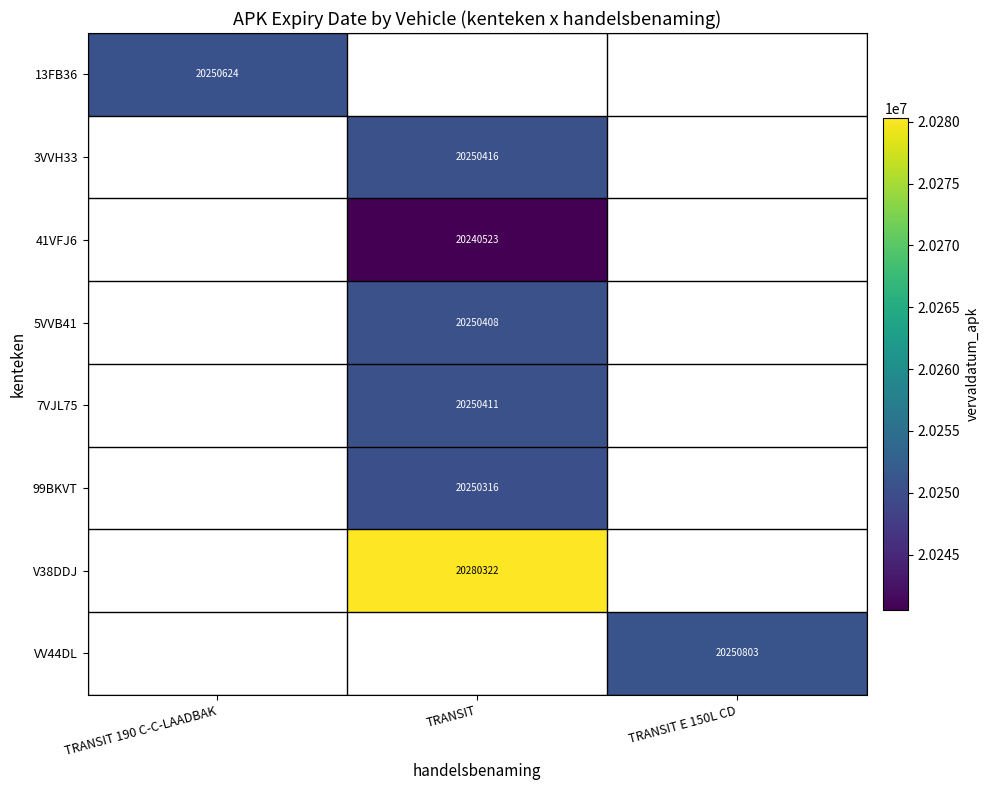

The value of 5VVB41 at TRANSIT is 13638915. True or false?

False